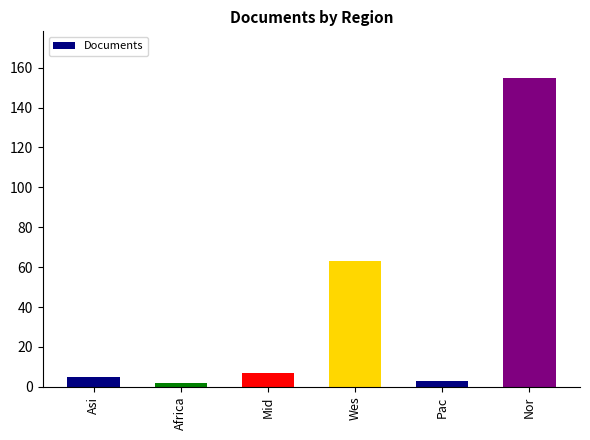

What is the sum of all values?

235